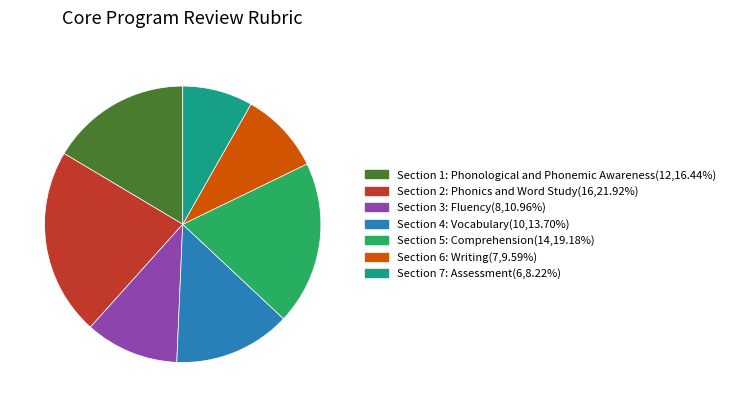

How many slices are in this pie chart?

7